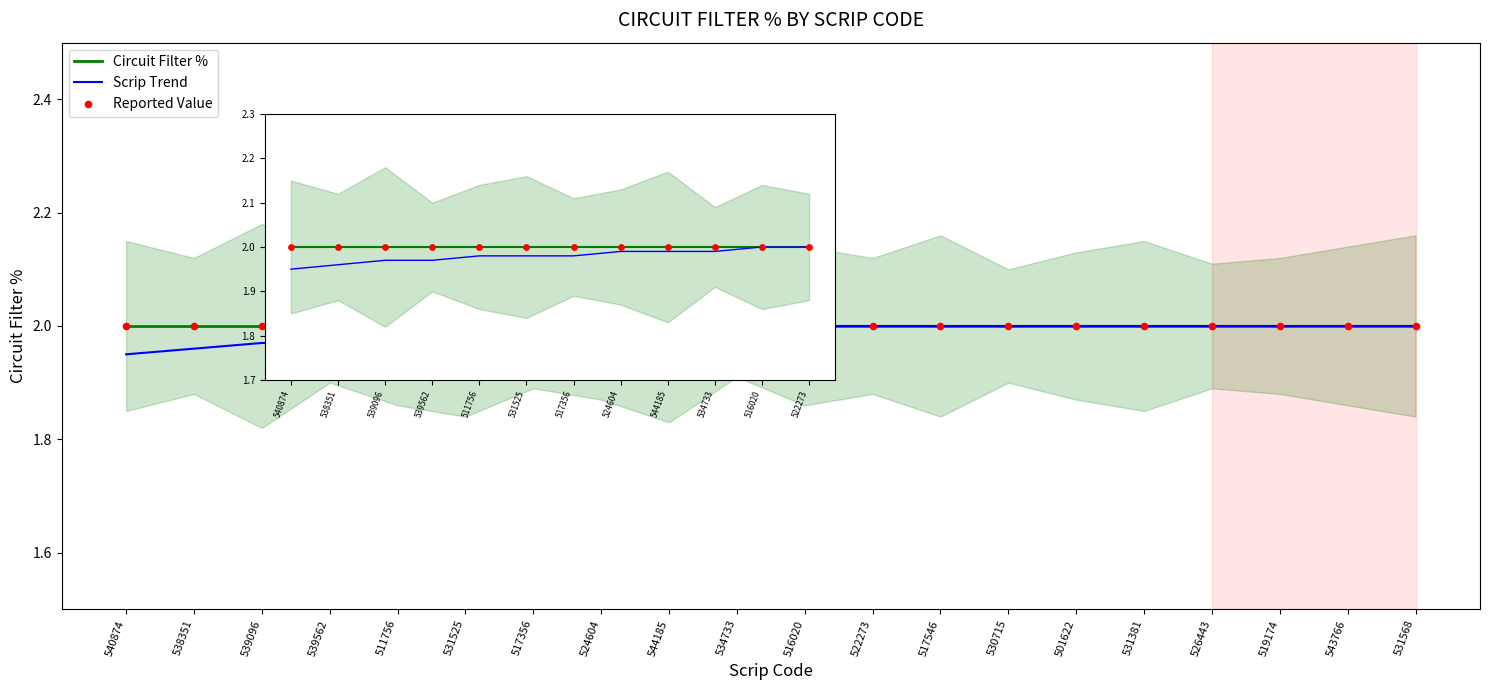

Which series reaches the minimum Y coordinate?

Scrip Trend